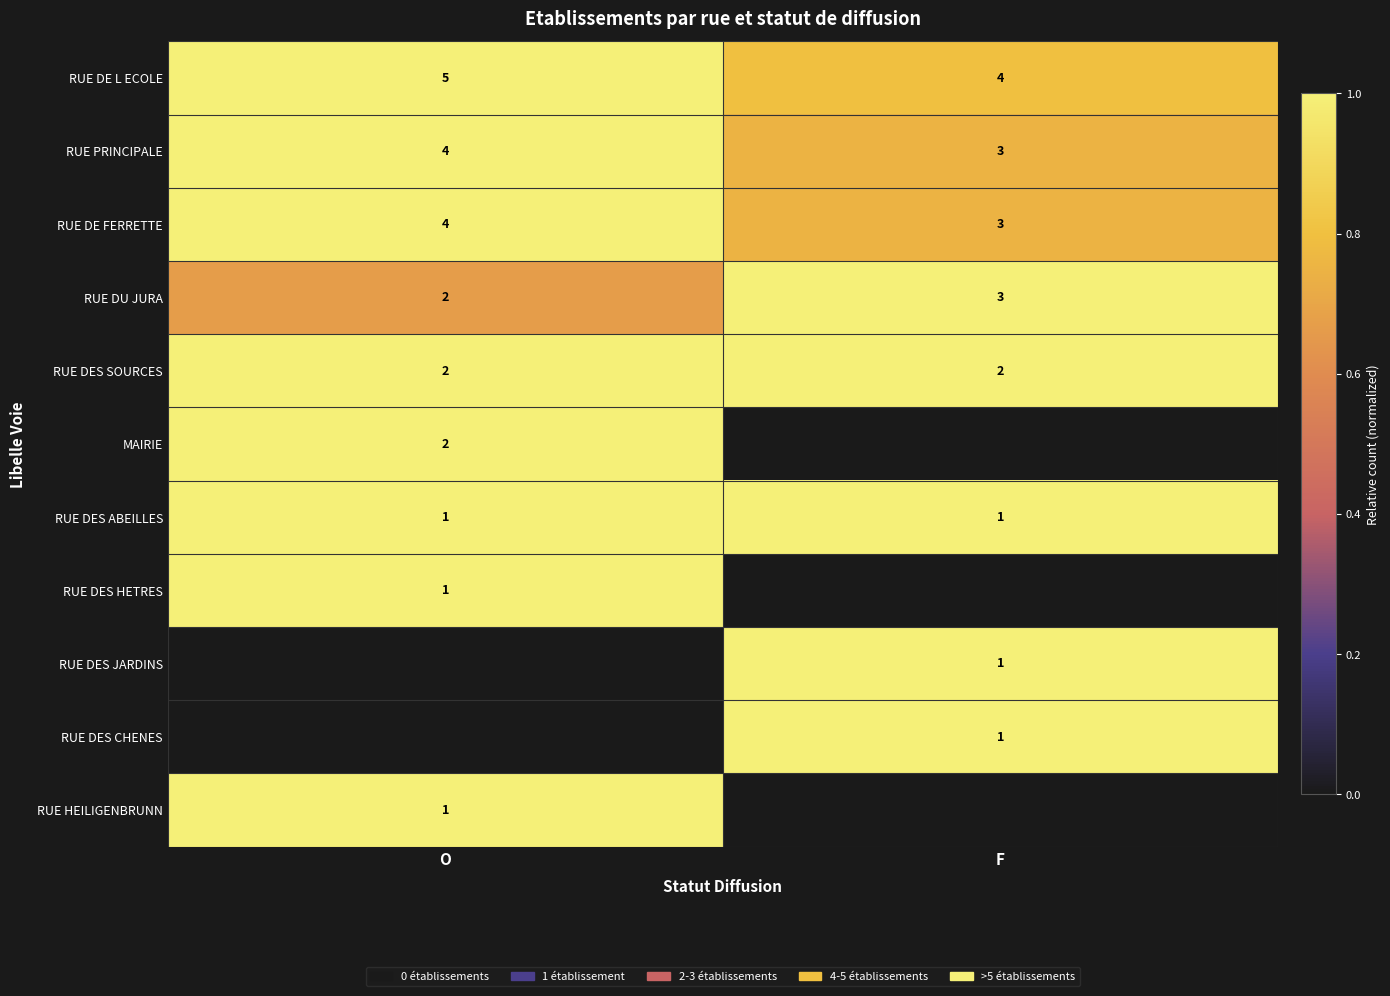

The value of RUE DES HETRES at O is 1.7. True or false?

False